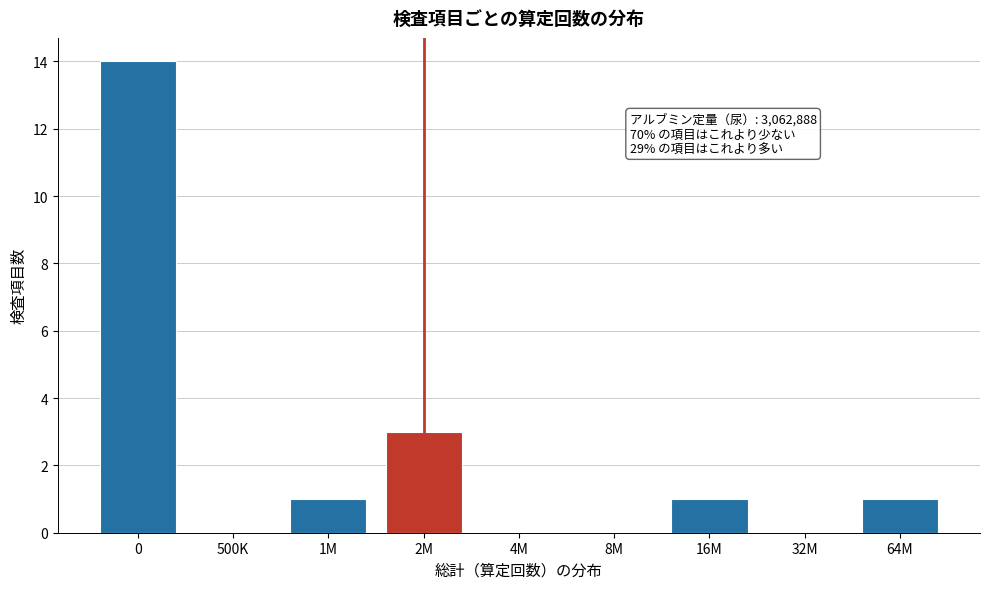

Reading left to right, extract all data points from this chart.

0=14	500K=0	1M=1	2M=3	4M=0	8M=0	16M=1	32M=0	64M=1